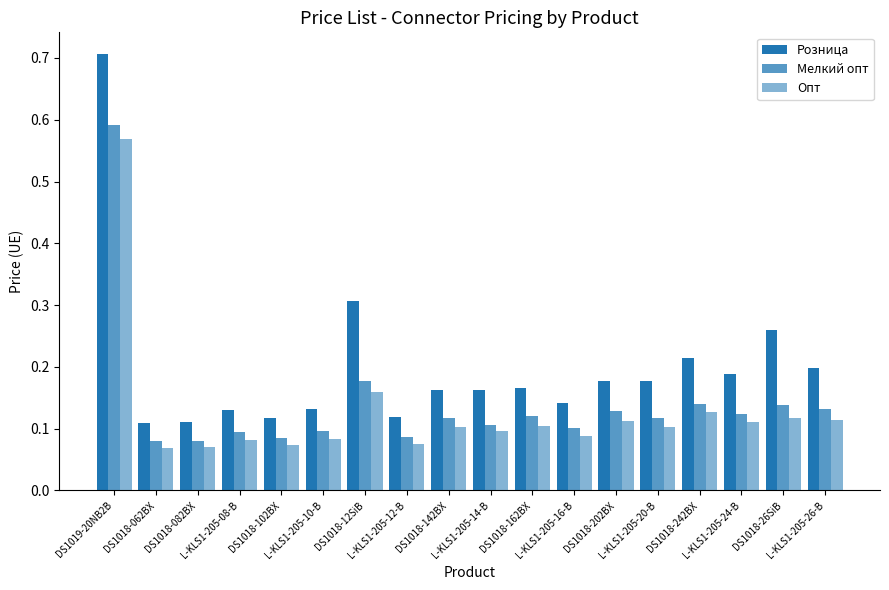

Between L-KLS1-205-08-B and L-KLS1-205-10-B, which is larger?

L-KLS1-205-10-B